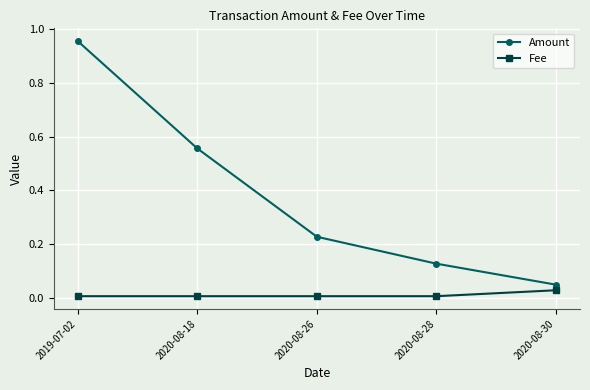

True or false: Fee and Amount intersect in this chart.

False